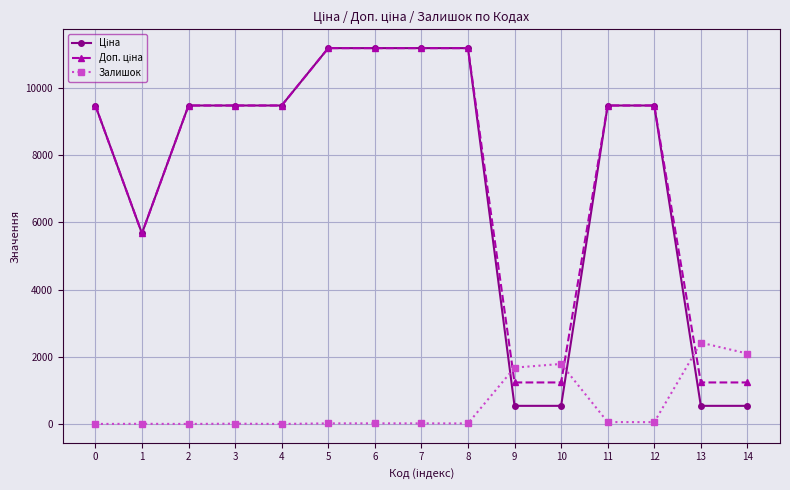

How many data points in Залишок are less than 17?

6